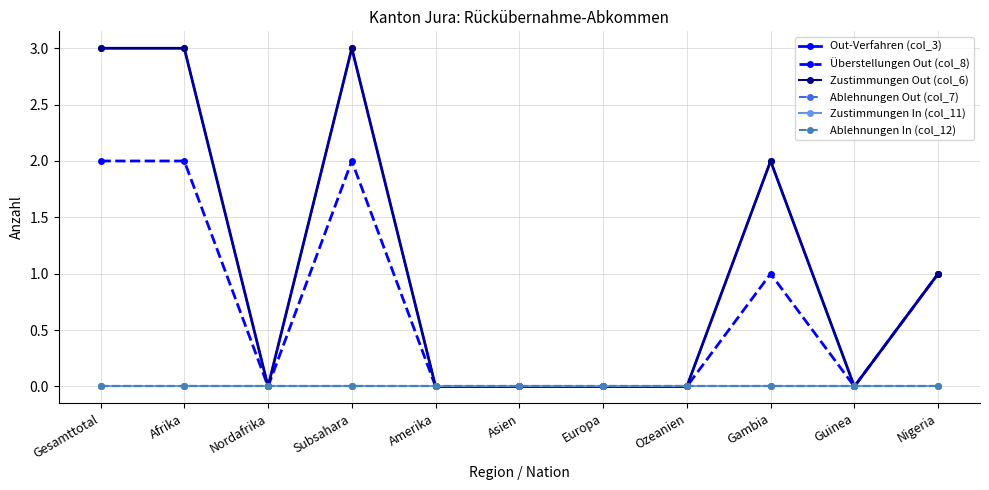

List the labels in order of Ablehnungen In (col_12) value, largest first.

Gesamttotal, Afrika, Nordafrika, Subsahara, Amerika, Asien, Europa, Ozeanien, Gambia, Guinea, Nigeria